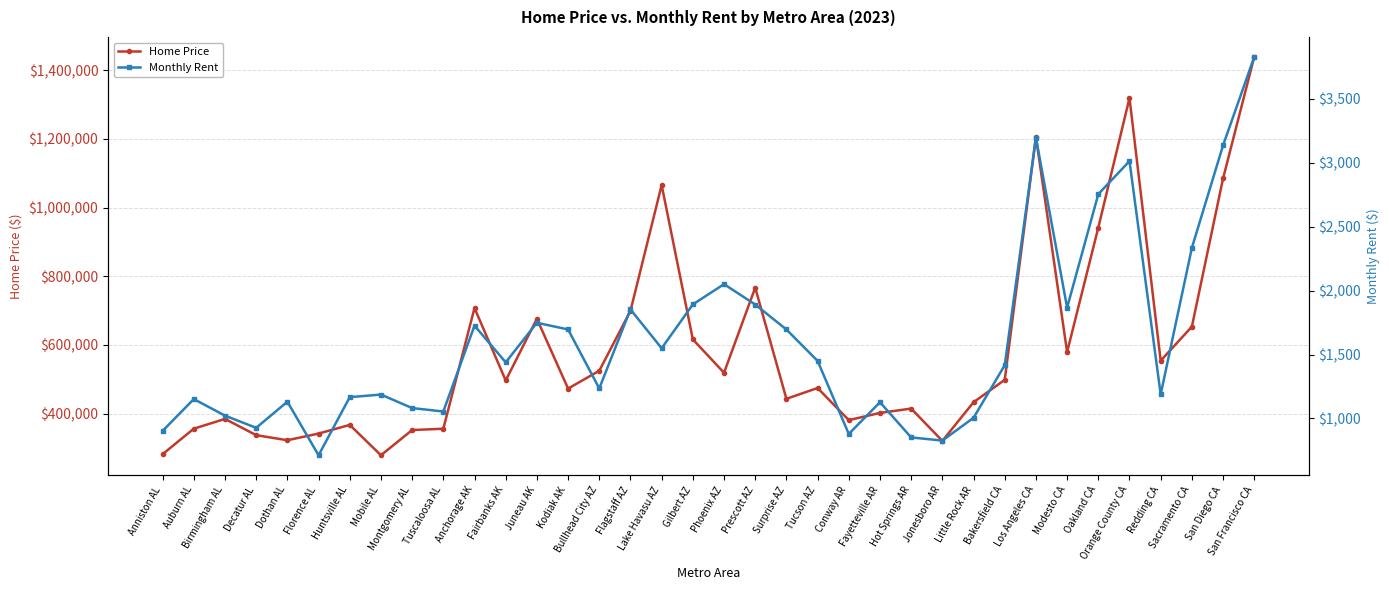

At which category does Home Price reach its first local valley?

Dothan AL